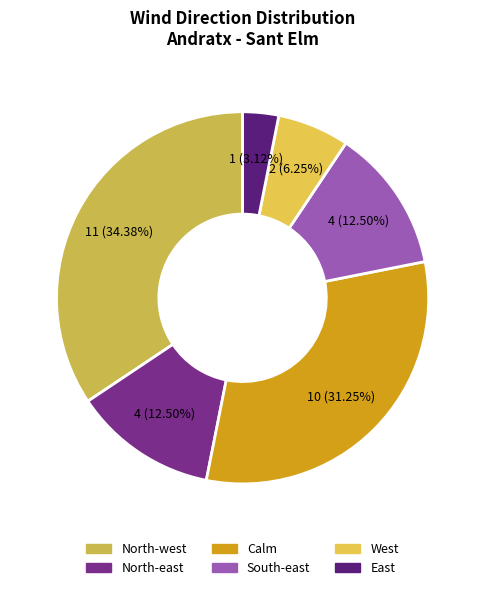

What is the largest slice in the pie chart?

North-west